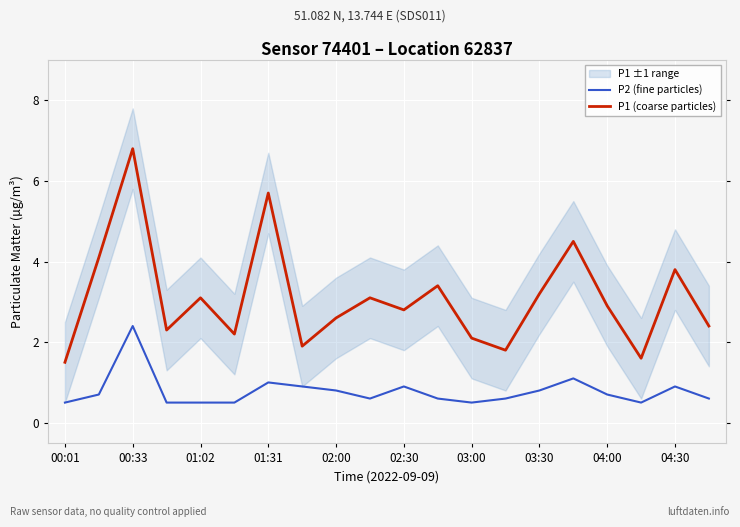

True or false: P2 (fine particles) and P1 (coarse particles) cross at least once.

False